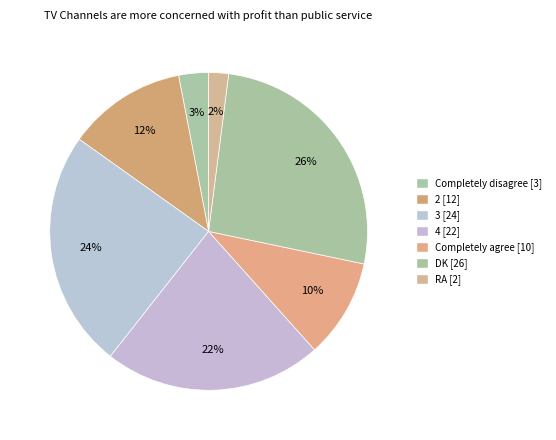

What percentage is NOT represented by 4?

77.8%